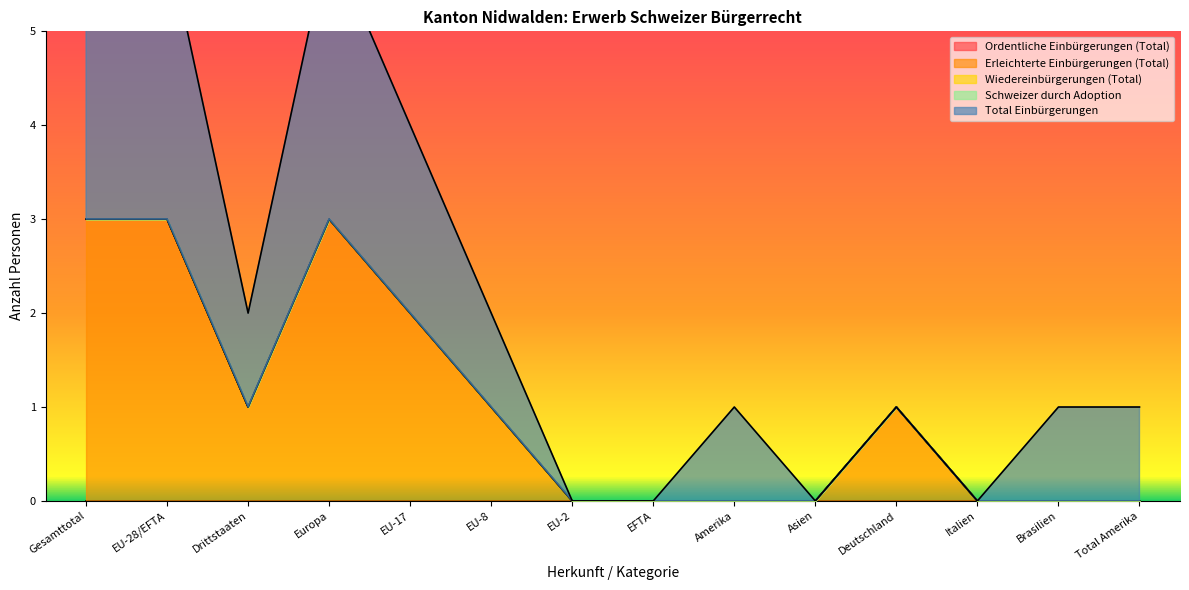

Rank the series by their maximum value, from highest to lowest.

Total Einbürgerungen, Erleichterte Einbürgerungen (Total), Ordentliche Einbürgerungen (Total), Wiedereinbürgerungen (Total), Schweizer durch Adoption